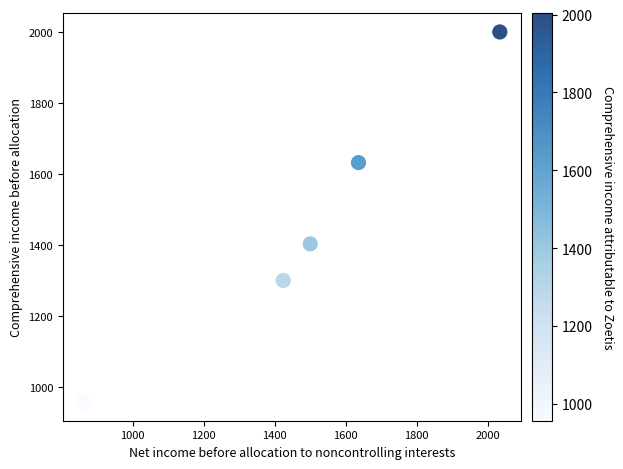

What Y value in the scatter plot is closest to 1478?

1403